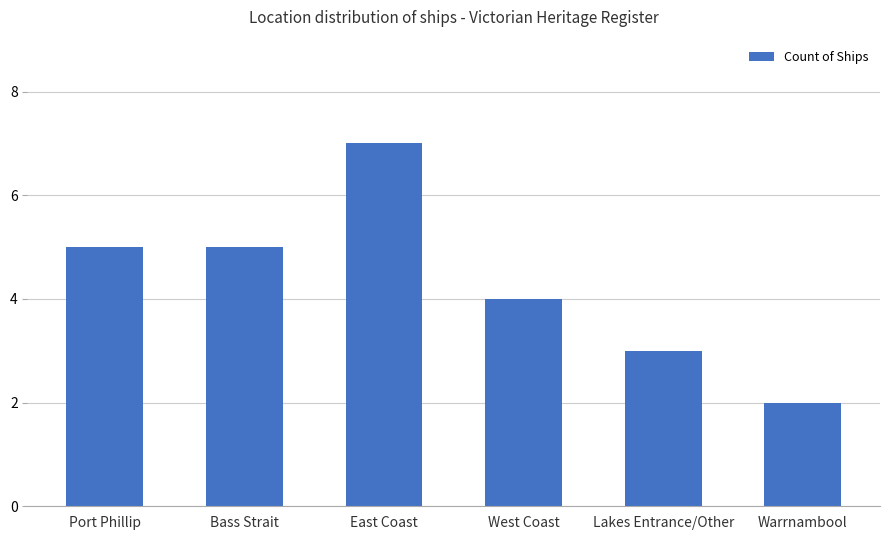

What is the difference between the maximum and minimum values?

5